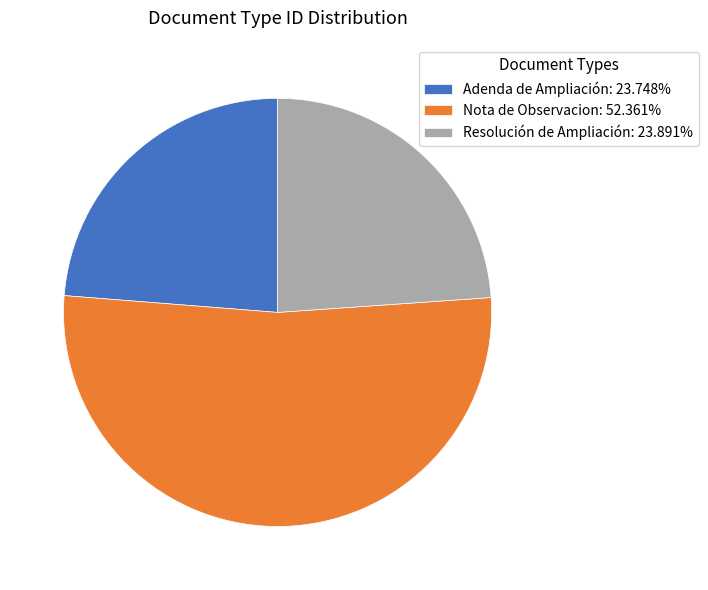

Which slice is the largest?

Nota de Observacion